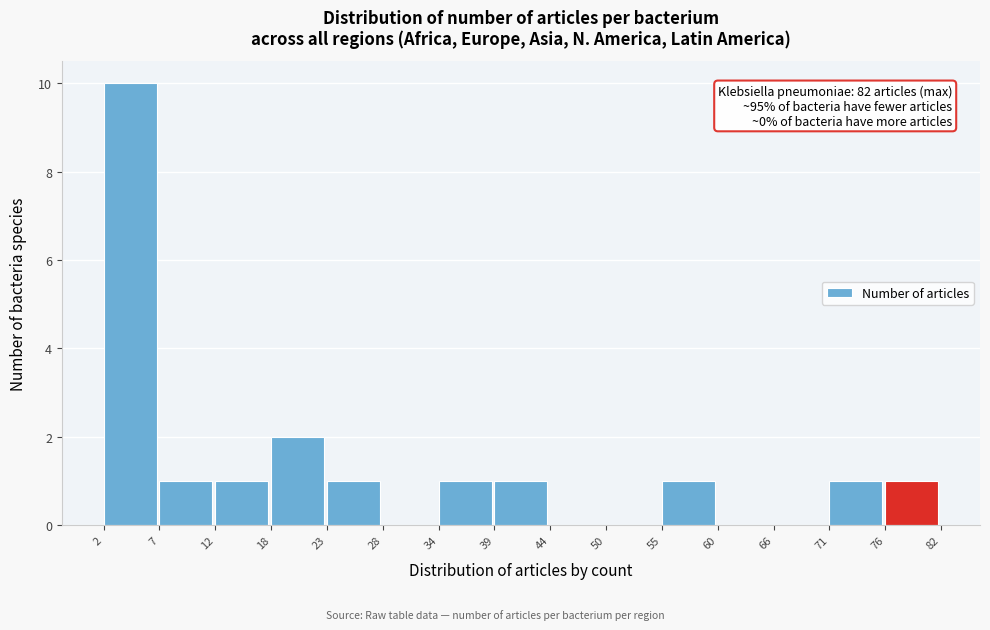

Which range on the x-axis has the tallest bar?

2 to 7